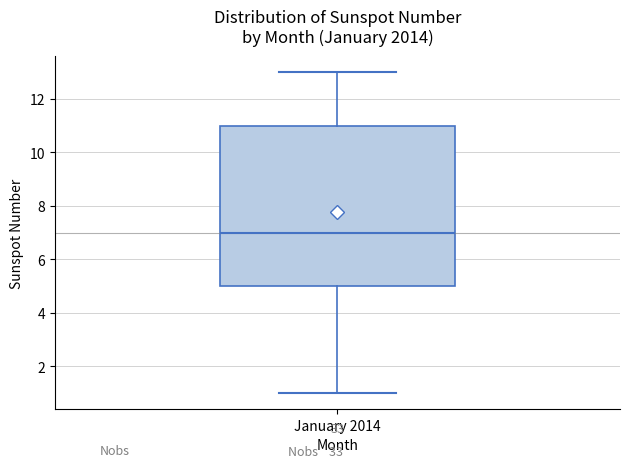

Where does the upper whisker of the box for January 2014 end on the y-axis? The values are not printed on the chart, so give them approximately, as read against the axis.

13